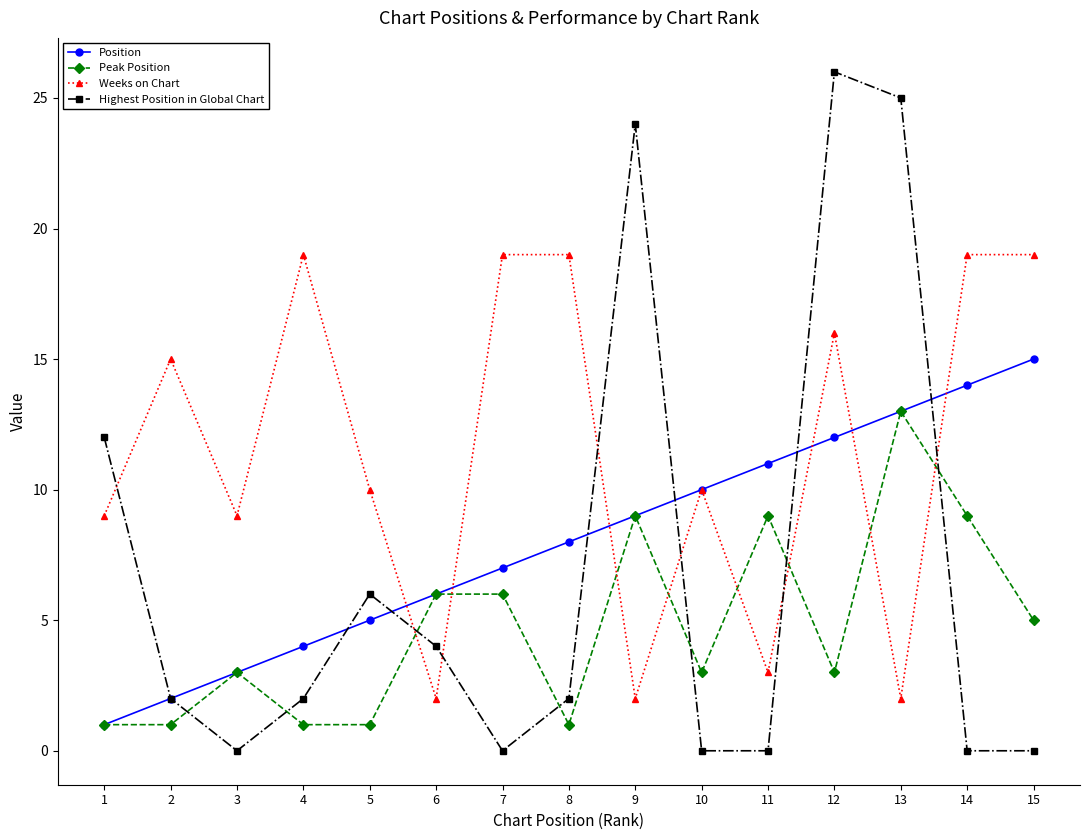

Rank the series by their maximum value, from highest to lowest.

Highest Position in Global Chart, Weeks on Chart, Position, Peak Position